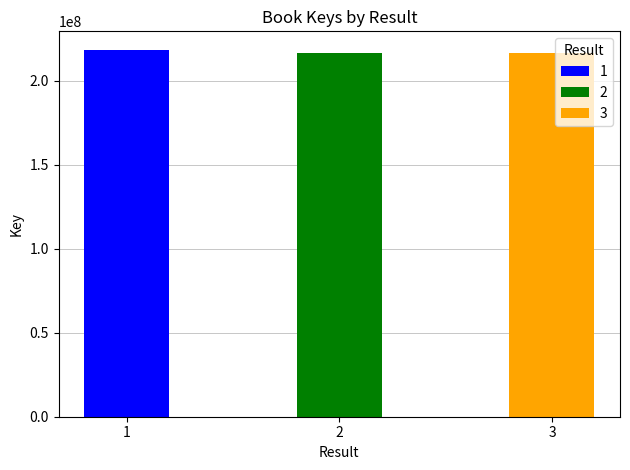

How many bars are there in total?

3